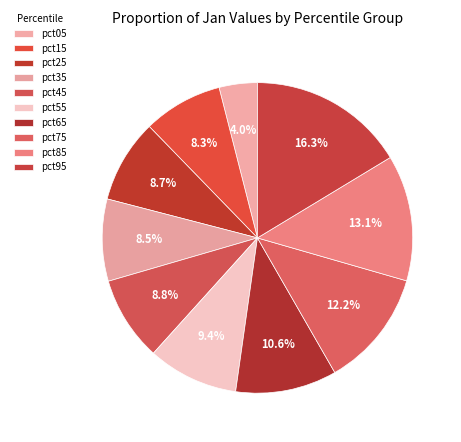

How many segments does this pie chart have?

10